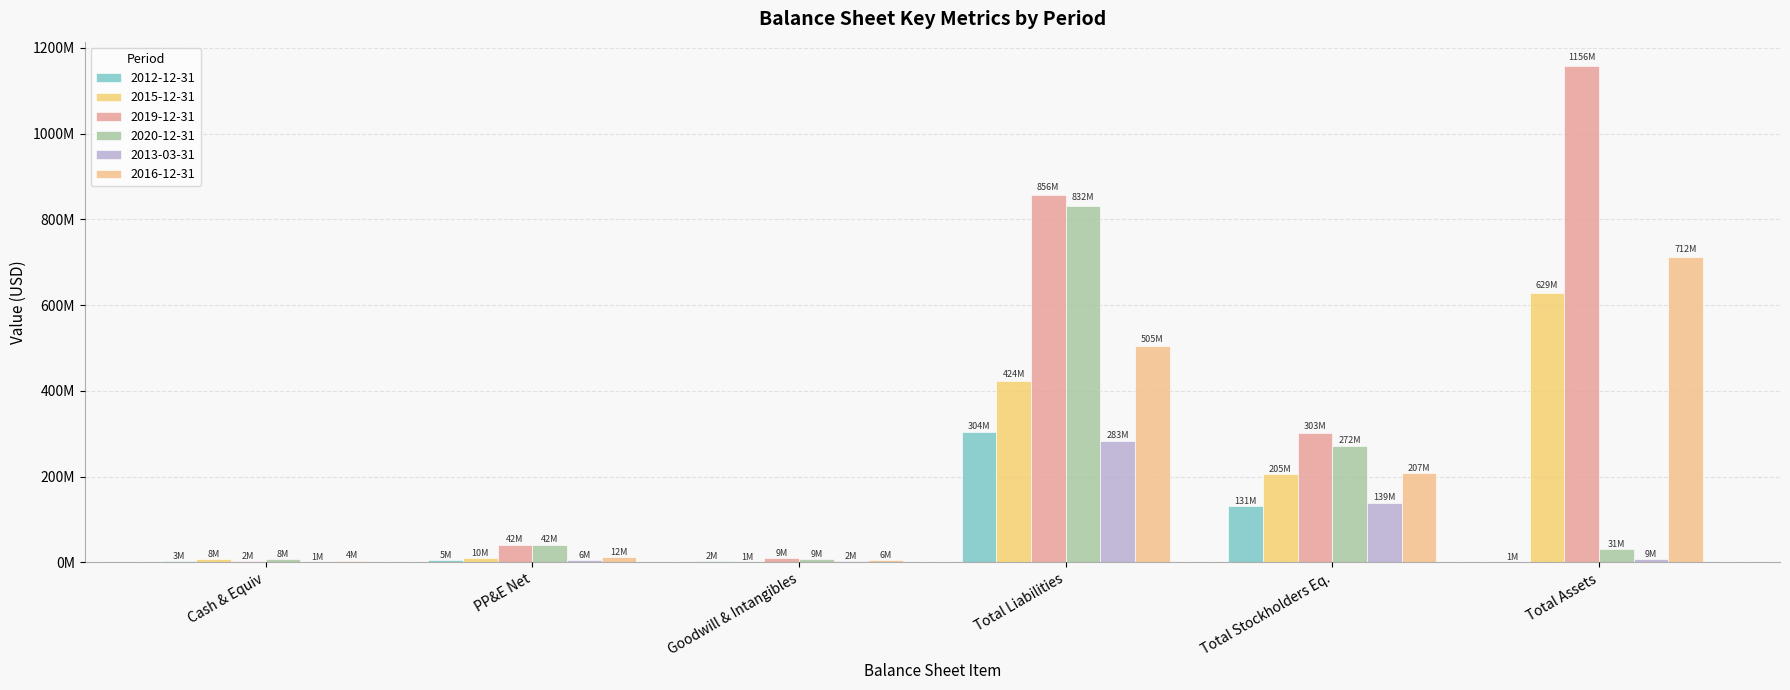

What is the difference between the maximum and minimum values in the 2015-12-31 series?

627876000